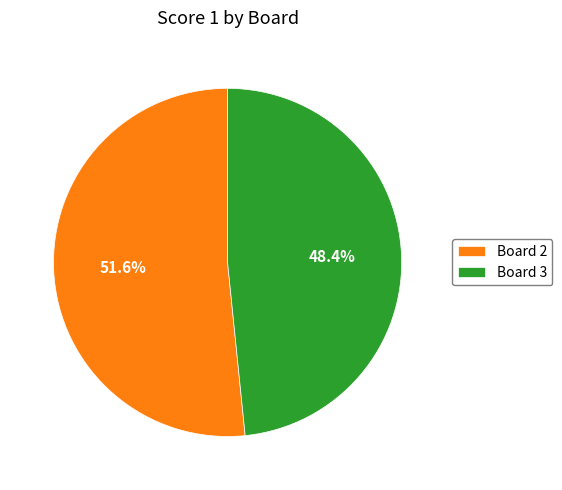

Rank the categories by value from highest to lowest.

Board 2, Board 3